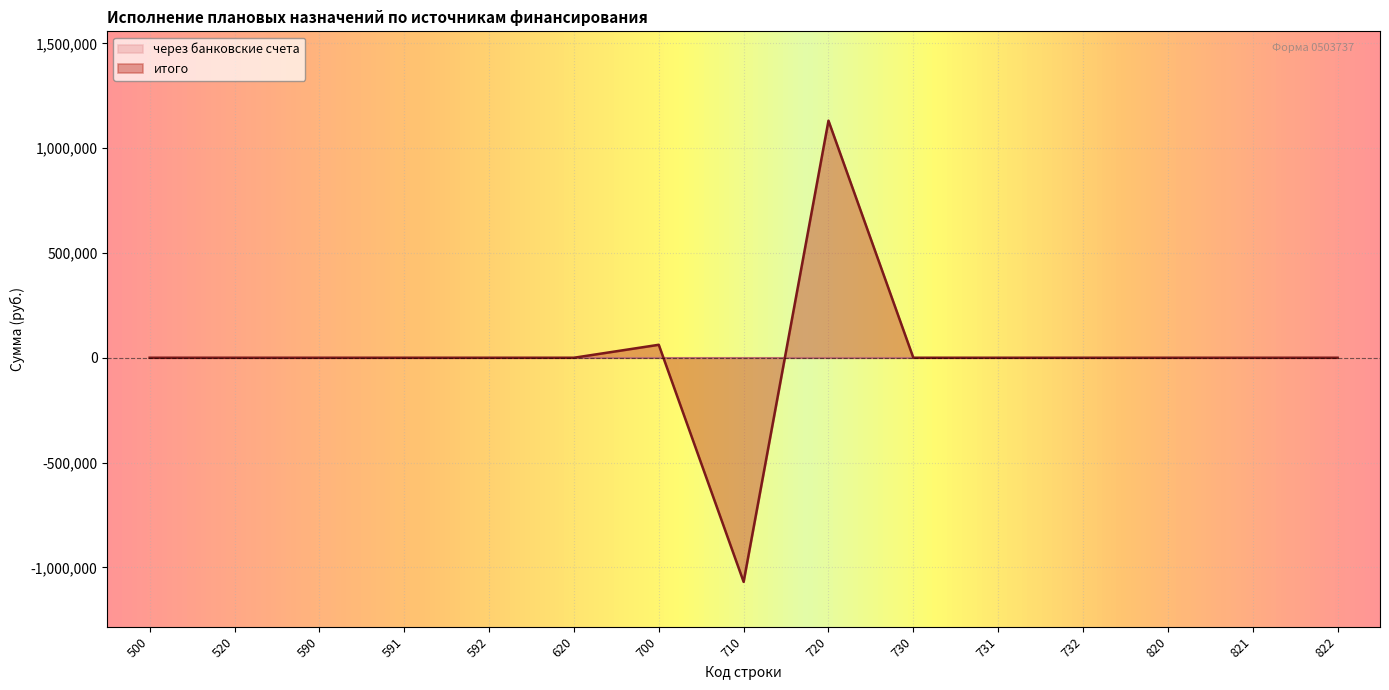

Where does the data first go above 0?

700